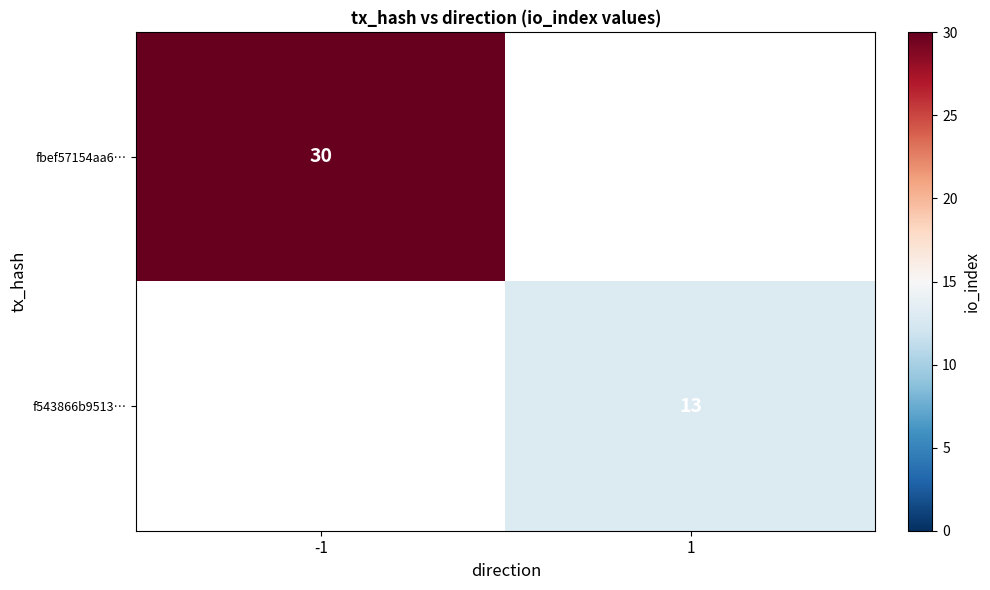

Which label corresponds to the largest value in the chart?

-1